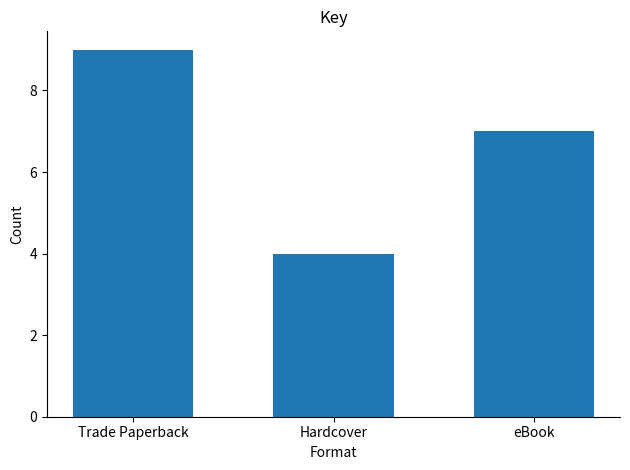

Reading right to left, transcribe all the data shown in this chart.

7	4	9